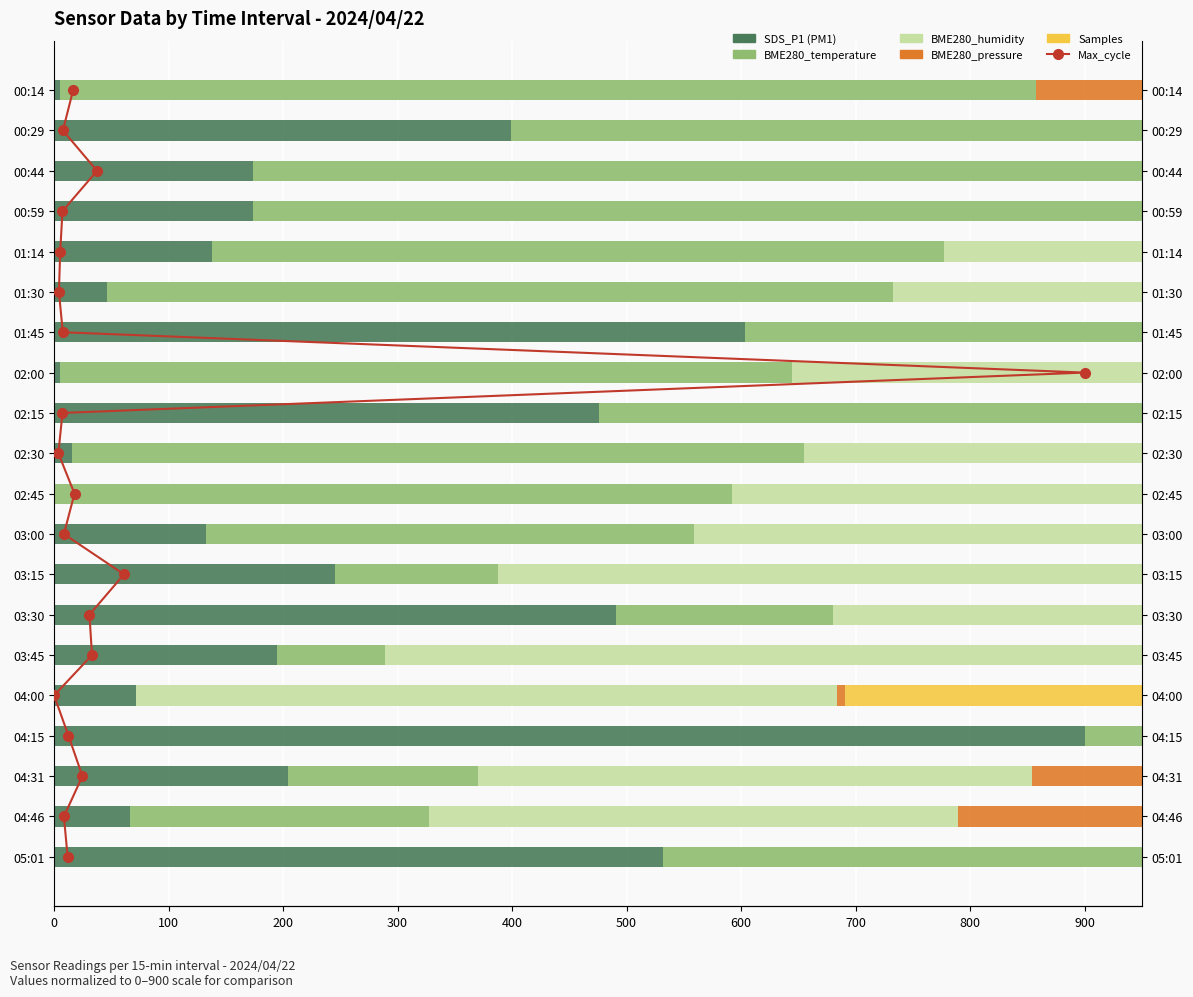

What is the value of the SDS_P1 bar at the 4th from the left?

173.9